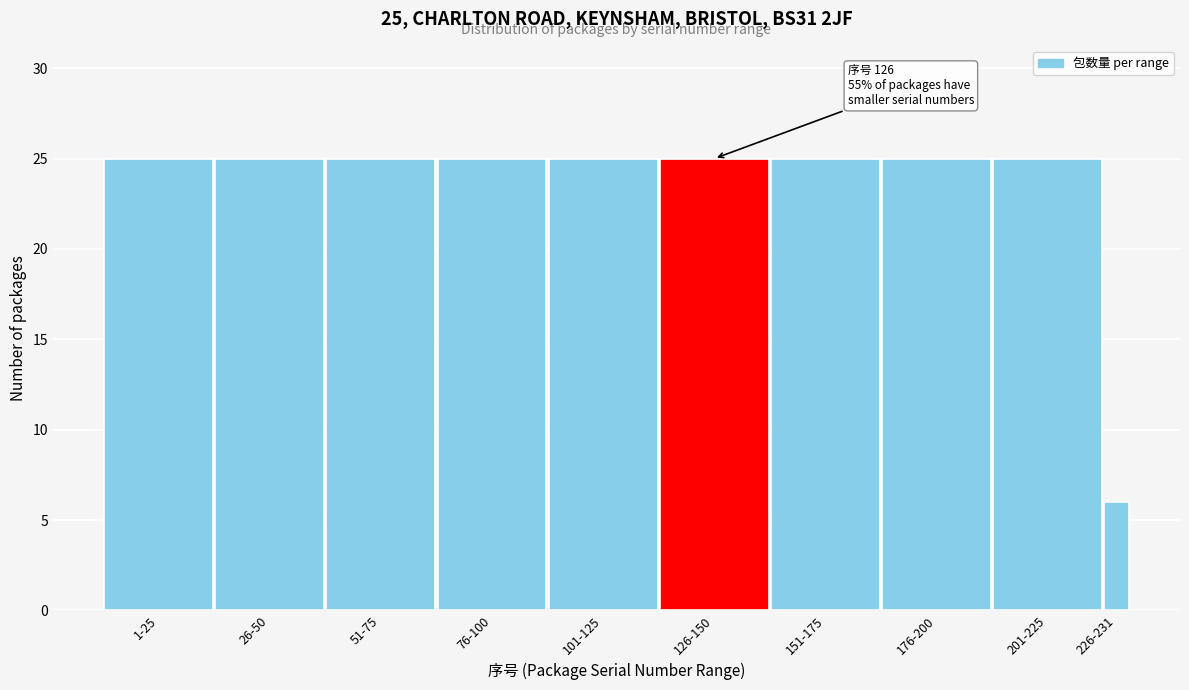

Reading right to left, what are all the values shown in this chart?

6	25	25	25	25	25	25	25	25	25